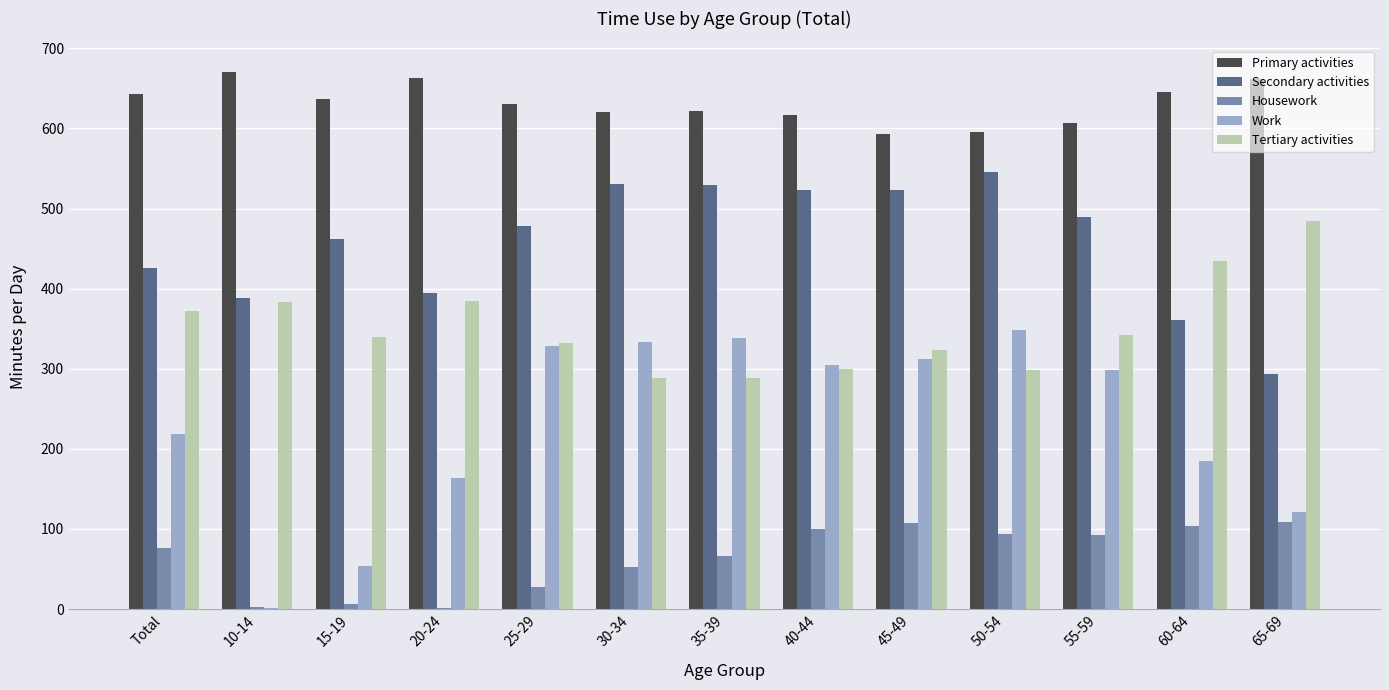

What is the greatest value displayed?

670